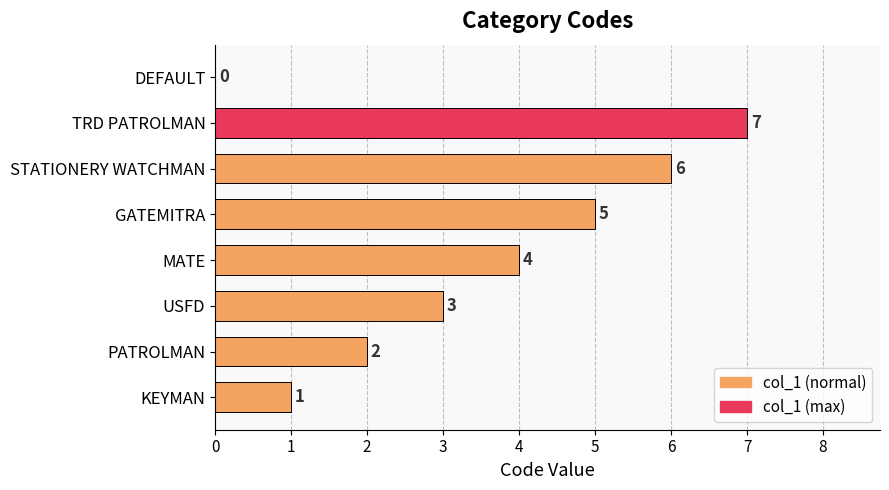

The chart shows a value of 3 at PATROLMAN. True or false?

False